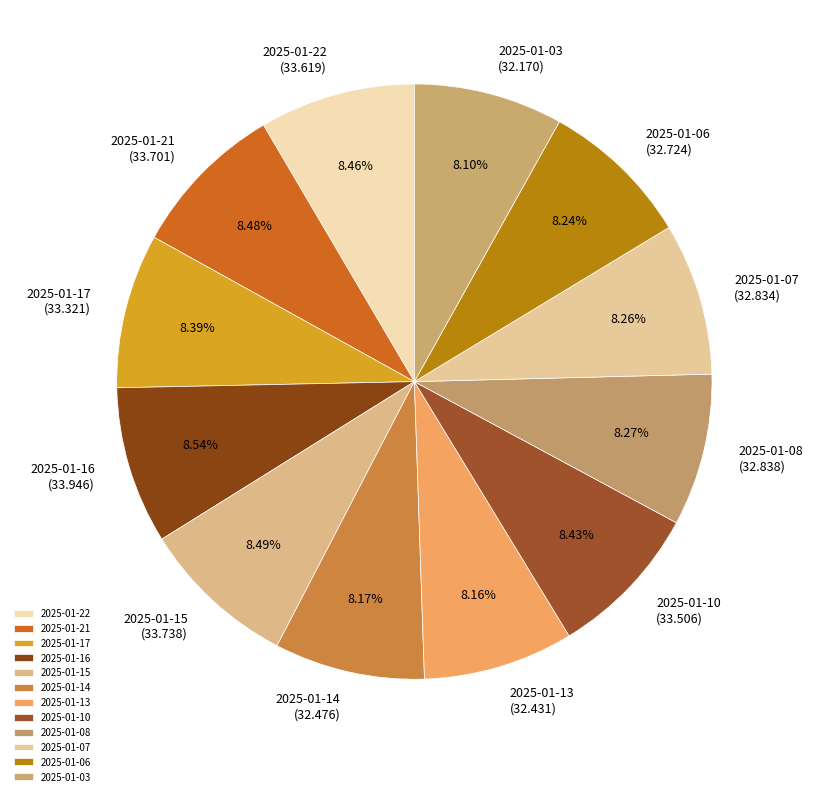

How many slices are in this pie chart?

12